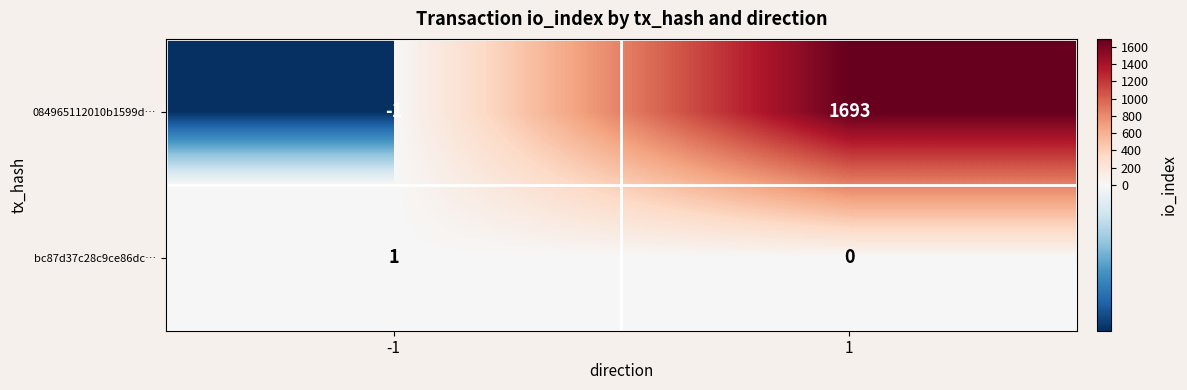

What is the difference between the 084965112010b1599d… values at -1 and 1?

1694